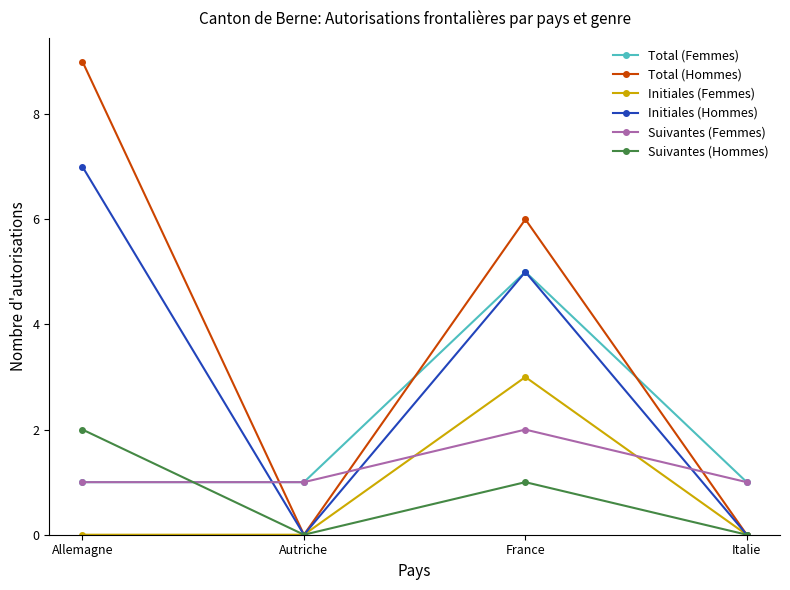

True or false: Initiales (Hommes) has more than 1 interior local peaks.

False